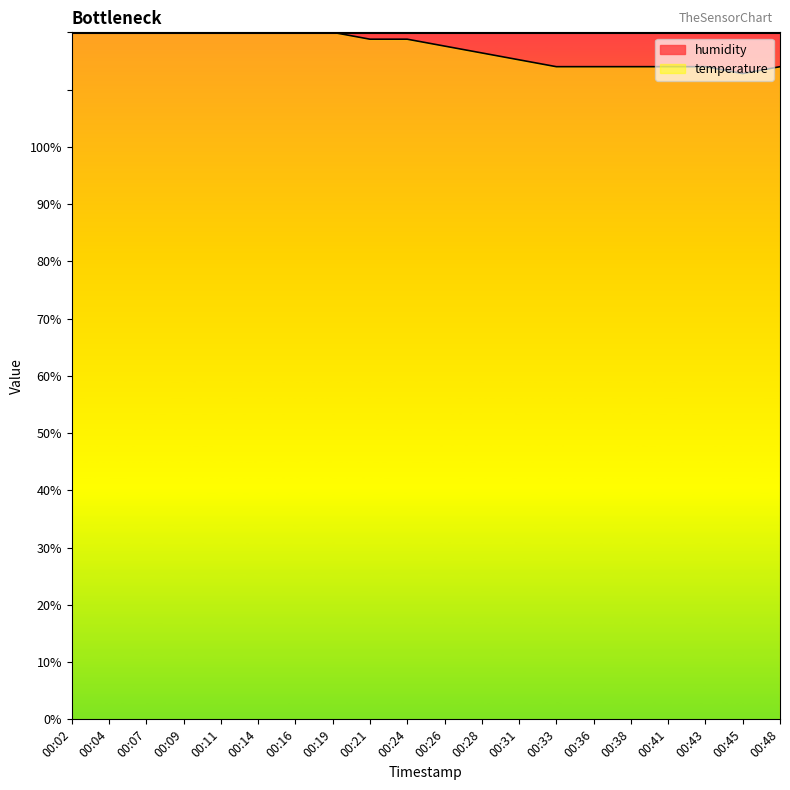

How many data points are less than 118?

10